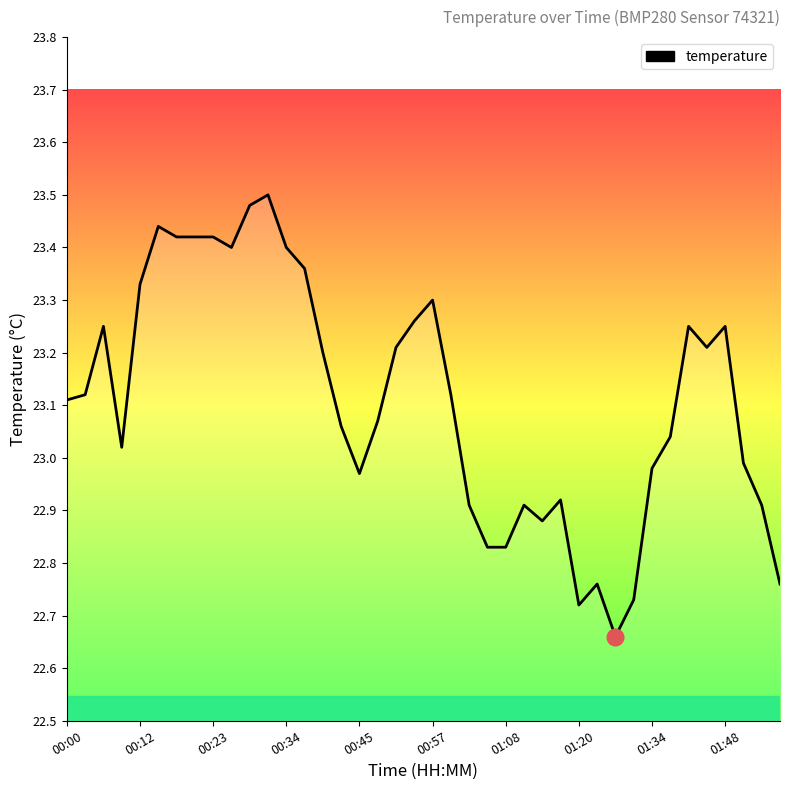

True or false: the data shows 23.1 at 00:00.

True